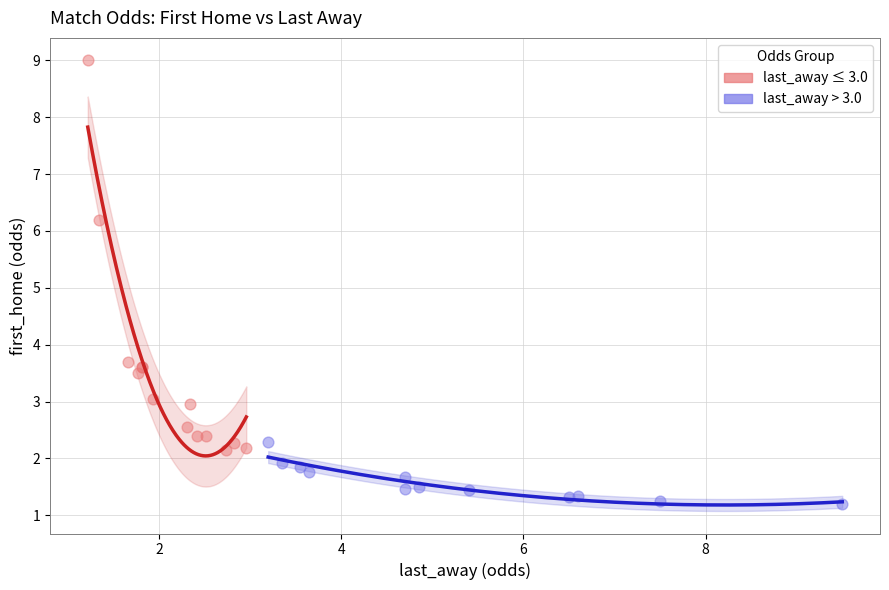

Which series has the widest spread of Y values?

last_away ≤ 3.0